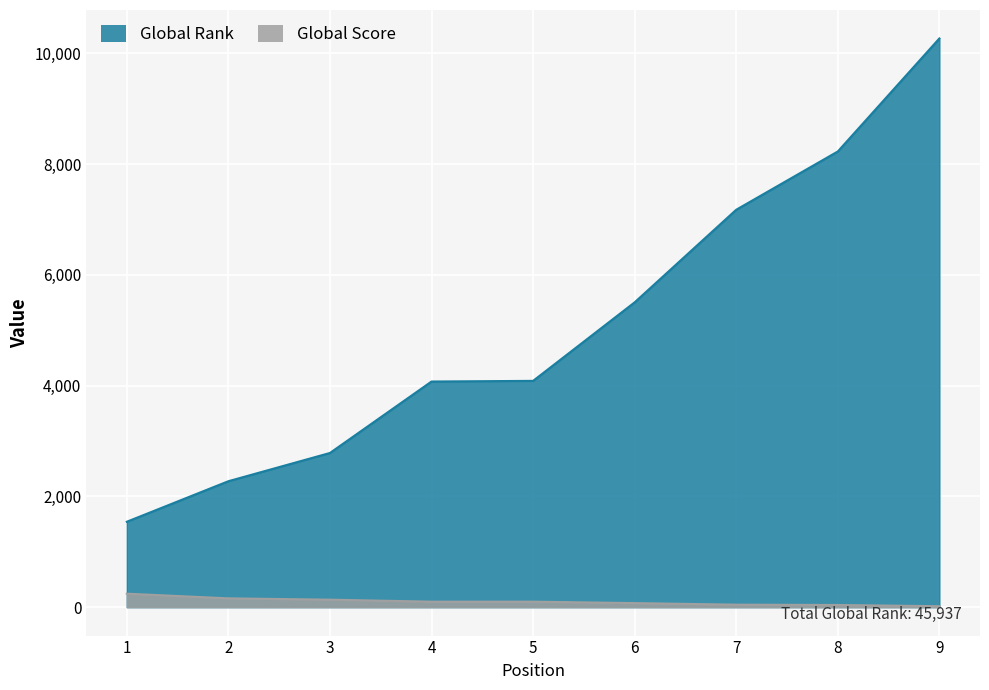

What is the smallest value displayed?

17